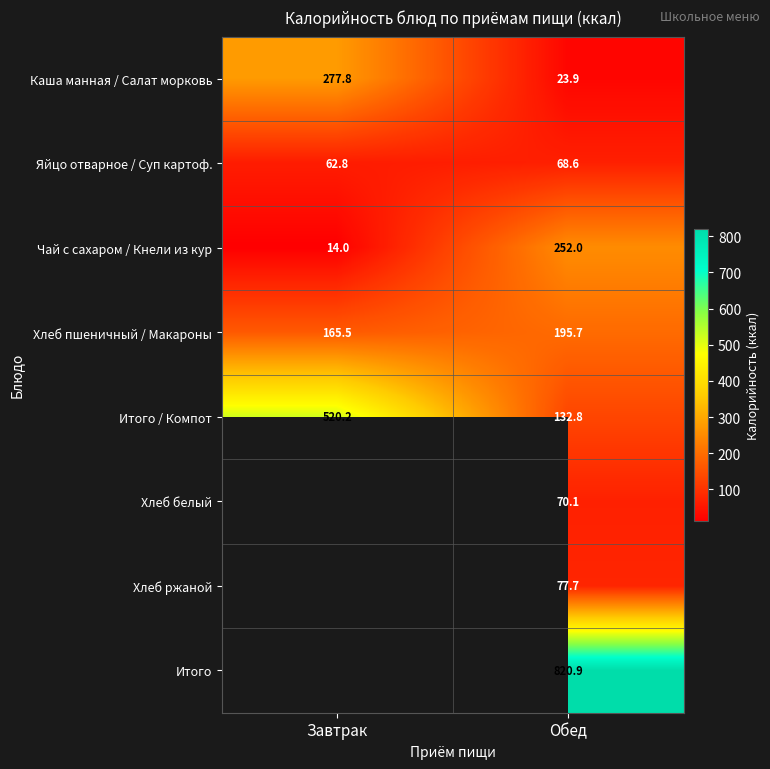

Rank the categories by Яйцо отварное / Суп картоф. value from lowest to highest.

Завтрак, Обед